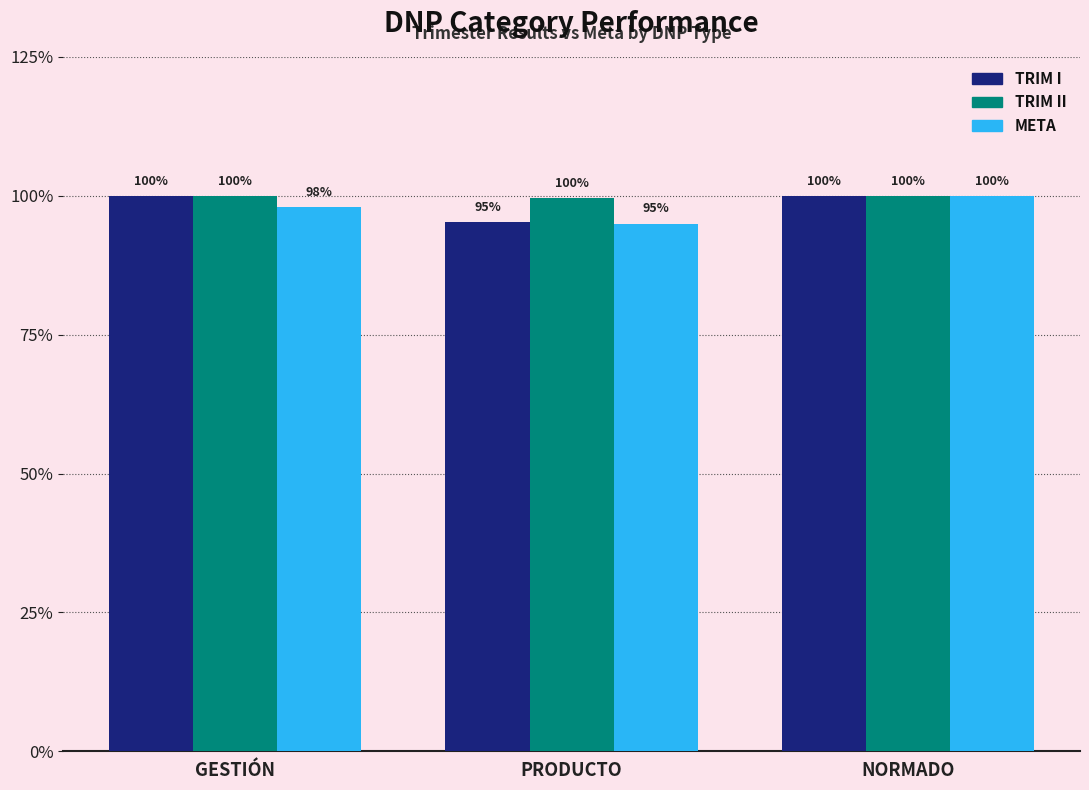

Between PRODUCTO and NORMADO, which is larger?

NORMADO